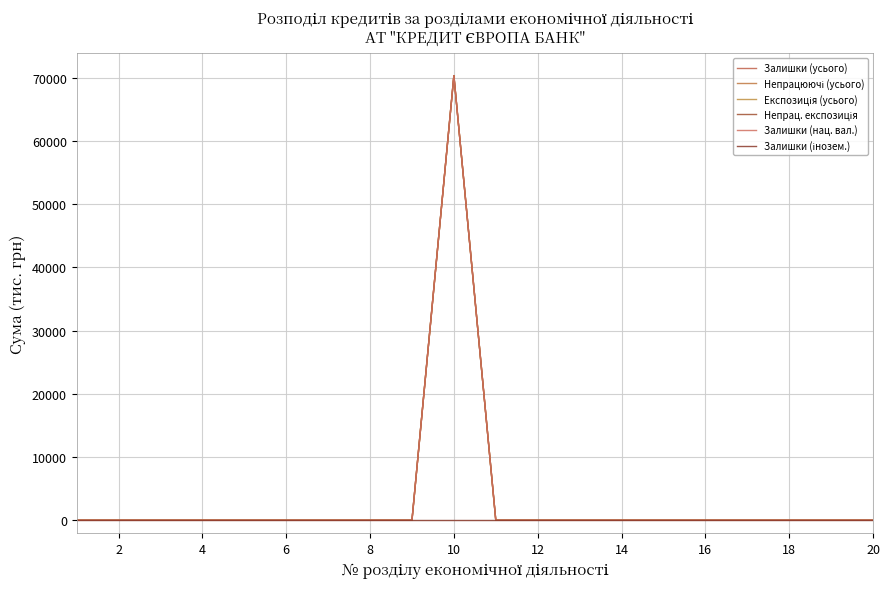

How many distinct data groups are displayed?

6